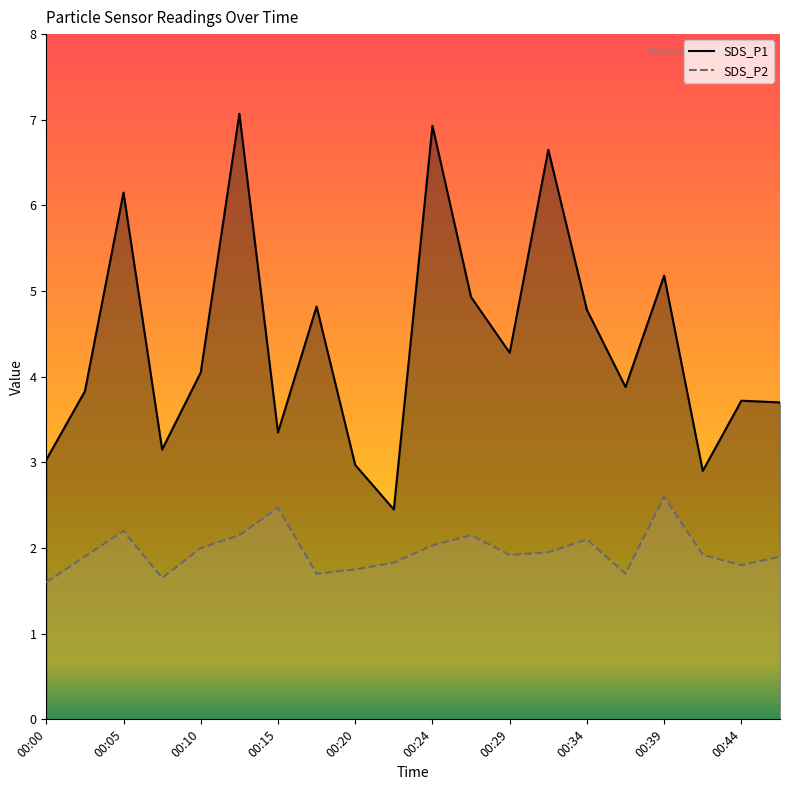

Reading left to right, list all the values displayed in this chart.

SDS_P1: 00:00=3.0	00:03=3.8	00:05=6.2	00:07=3.1	00:10=4.0	00:12=7.1	00:15=3.4	00:17=4.8	00:20=3.0	00:22=2.5	00:24=6.9	00:27=4.9	00:29=4.3	00:32=6.7	00:34=4.8	00:37=3.9	00:39=5.2	00:41=2.9	00:44=3.7	00:46=3.7
SDS_P2: 00:00=1.6	00:03=1.9	00:05=2.2	00:07=1.6	00:10=2.0	00:12=2.1	00:15=2.5	00:17=1.7	00:20=1.8	00:22=1.8	00:24=2.0	00:27=2.1	00:29=1.9	00:32=1.9	00:34=2.1	00:37=1.7	00:39=2.6	00:41=1.9	00:44=1.8	00:46=1.9